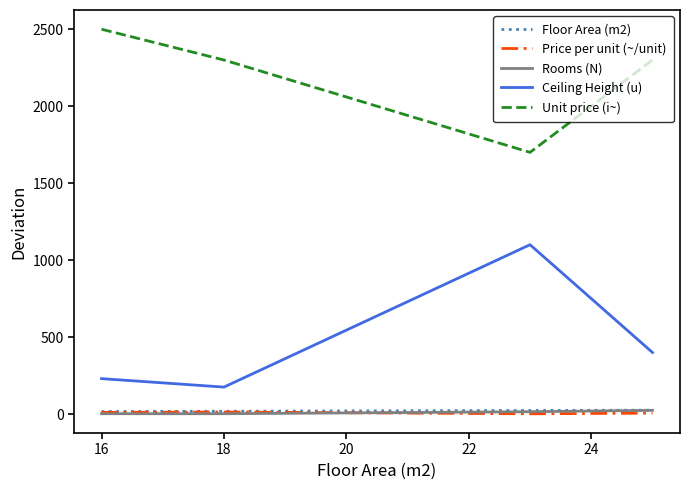

Which series has the largest total across all categories?

Unit price (i~)